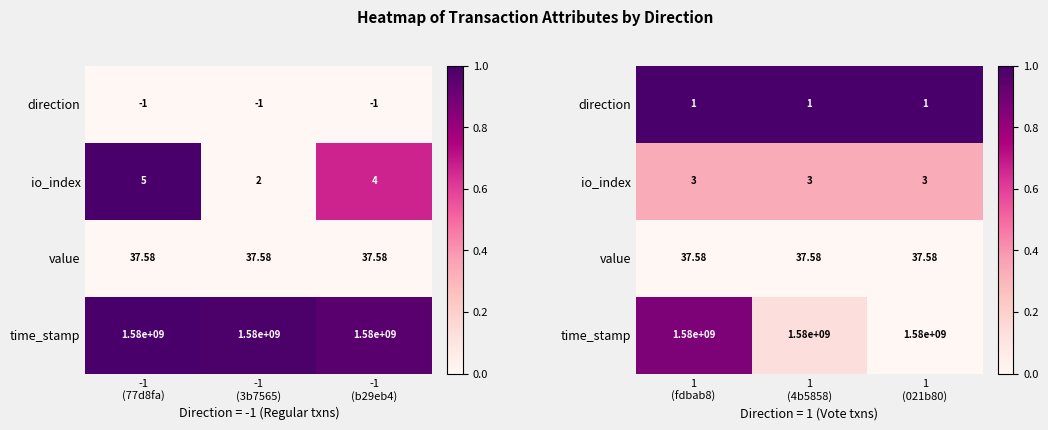

Which category has the highest value in the time_stamp series?

1 (fdbab8)